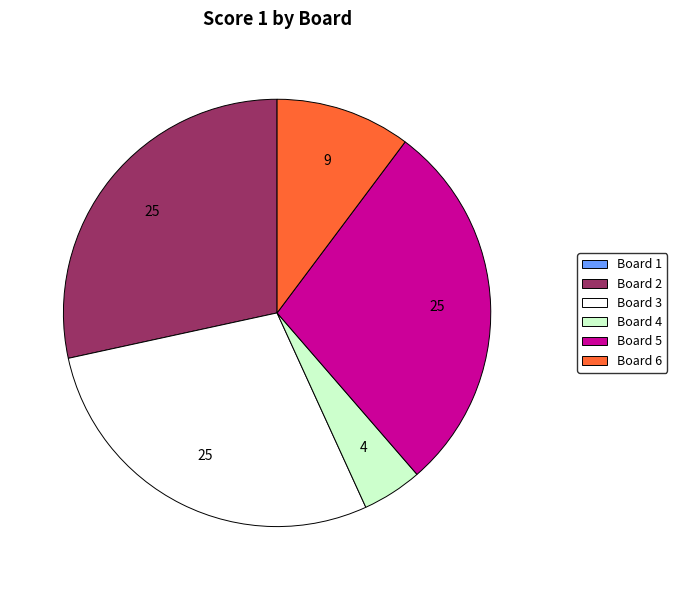

Does any single category account for the majority?

No